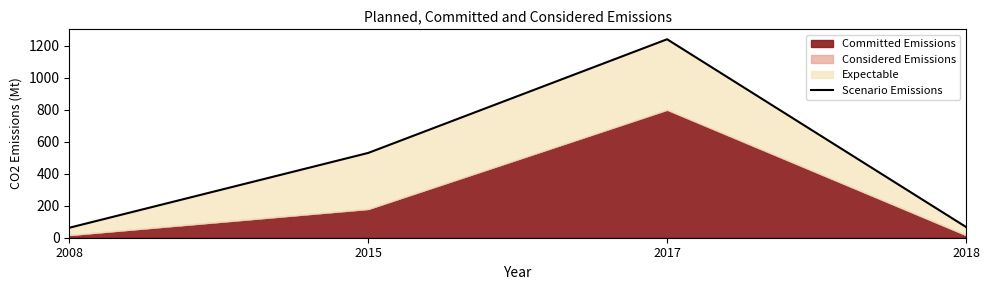

What is the ratio of the value at 2017 to the value at 2015?

2.3